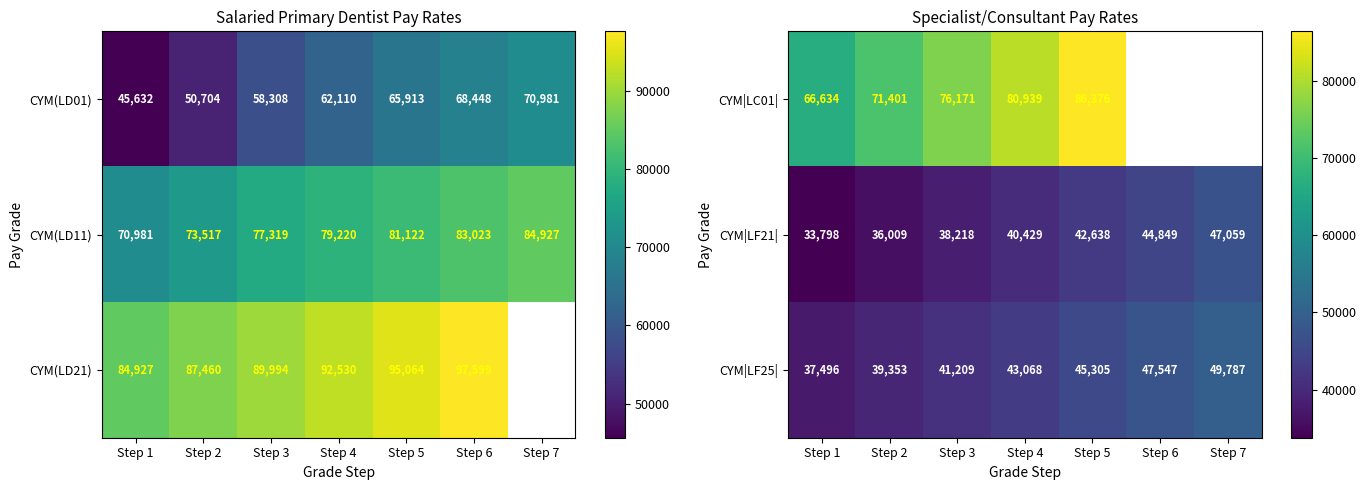

Count the CYM|LF21| values in the range 36009 to 44849.

5